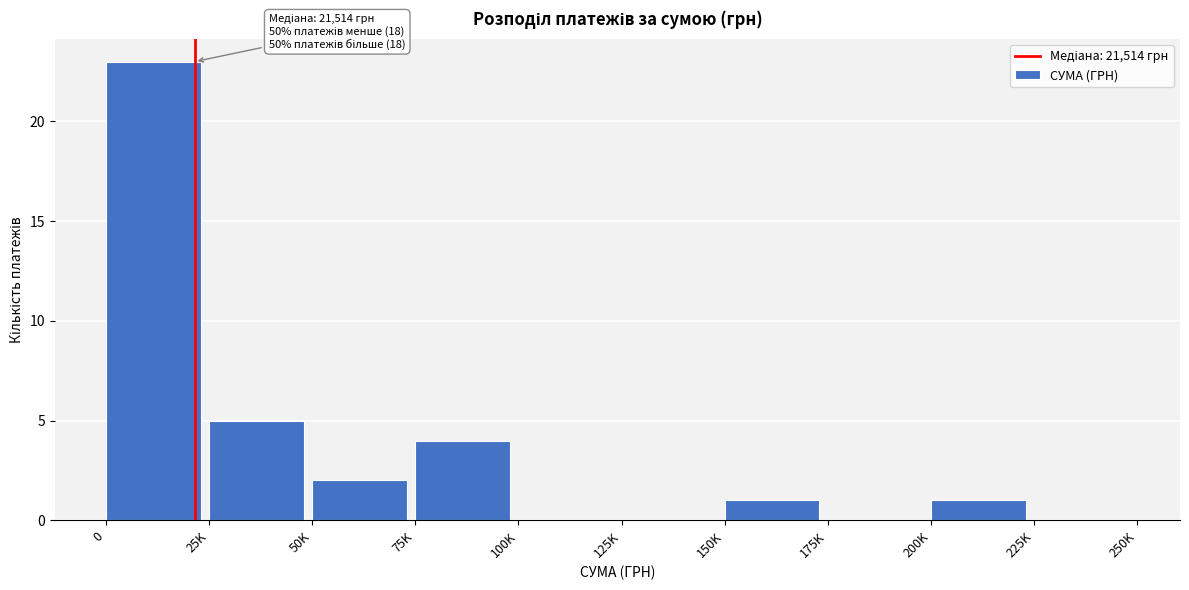

Reading right to left, transcribe all the data shown in this chart.

225K=0	200K=1	175K=0	150K=1	125K=0	100K=0	75K=4	50K=2	25K=5	0=23